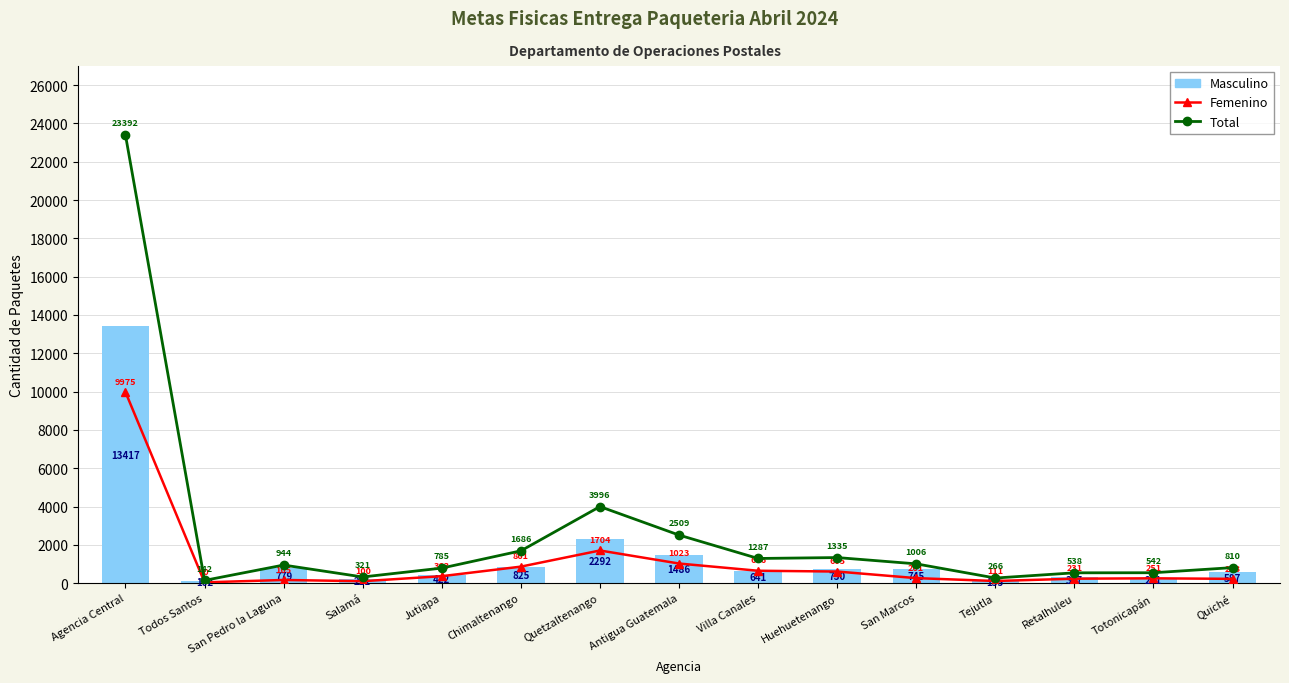

What is the sum of the Femenino values at Tejutla and Retalhuleu?

342